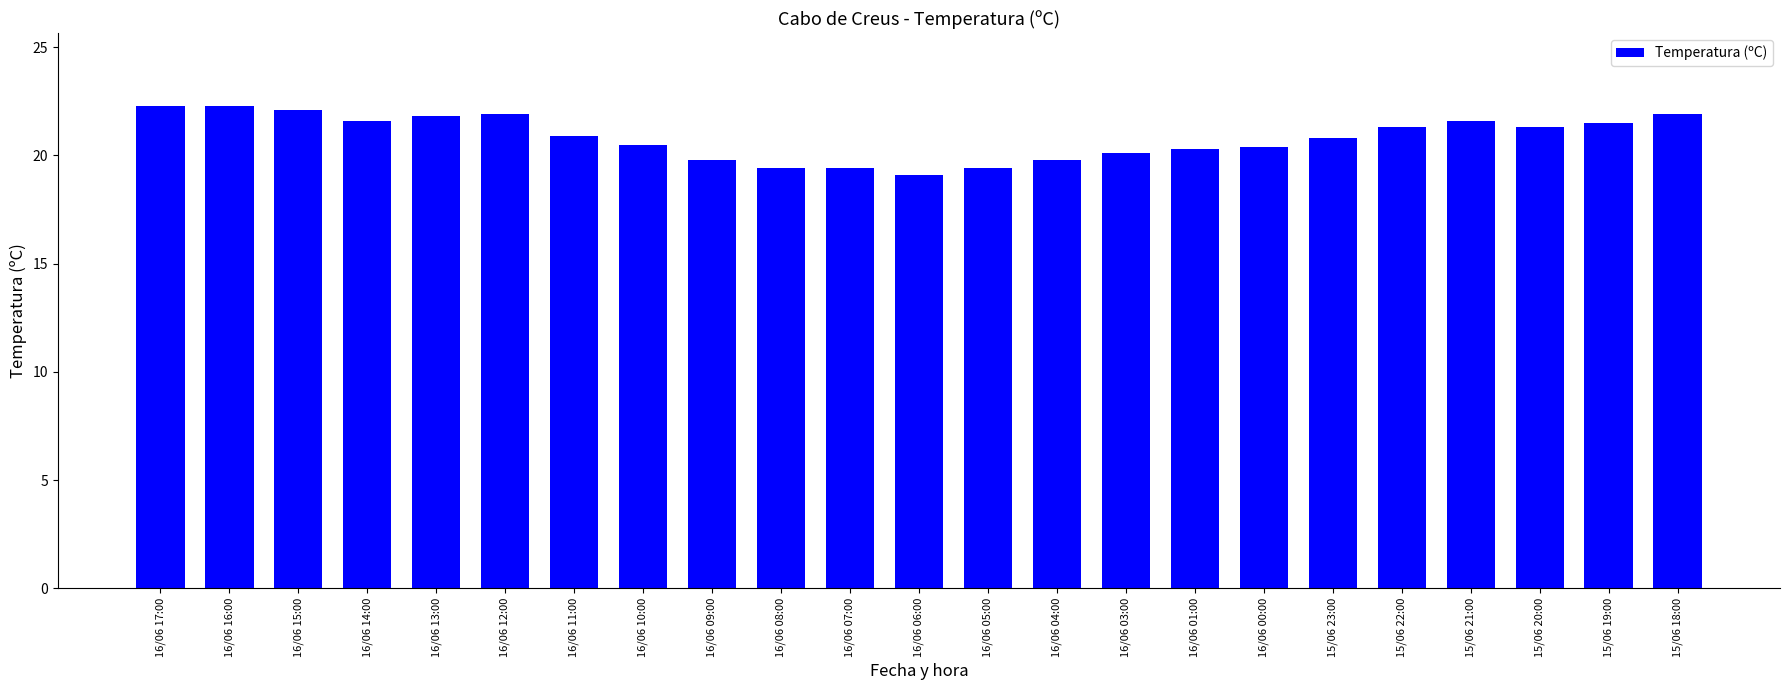

What is the average value?

20.8